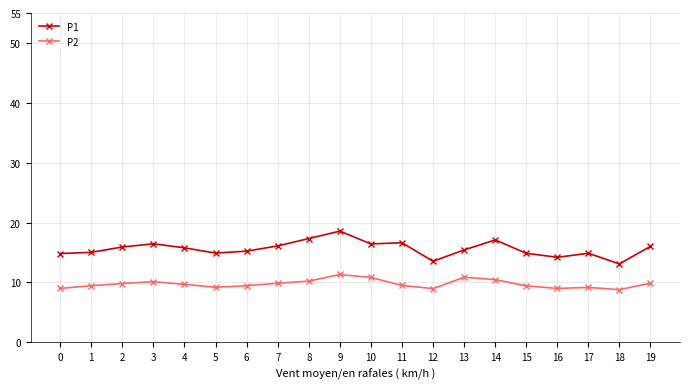

What is the greatest value displayed?

18.6